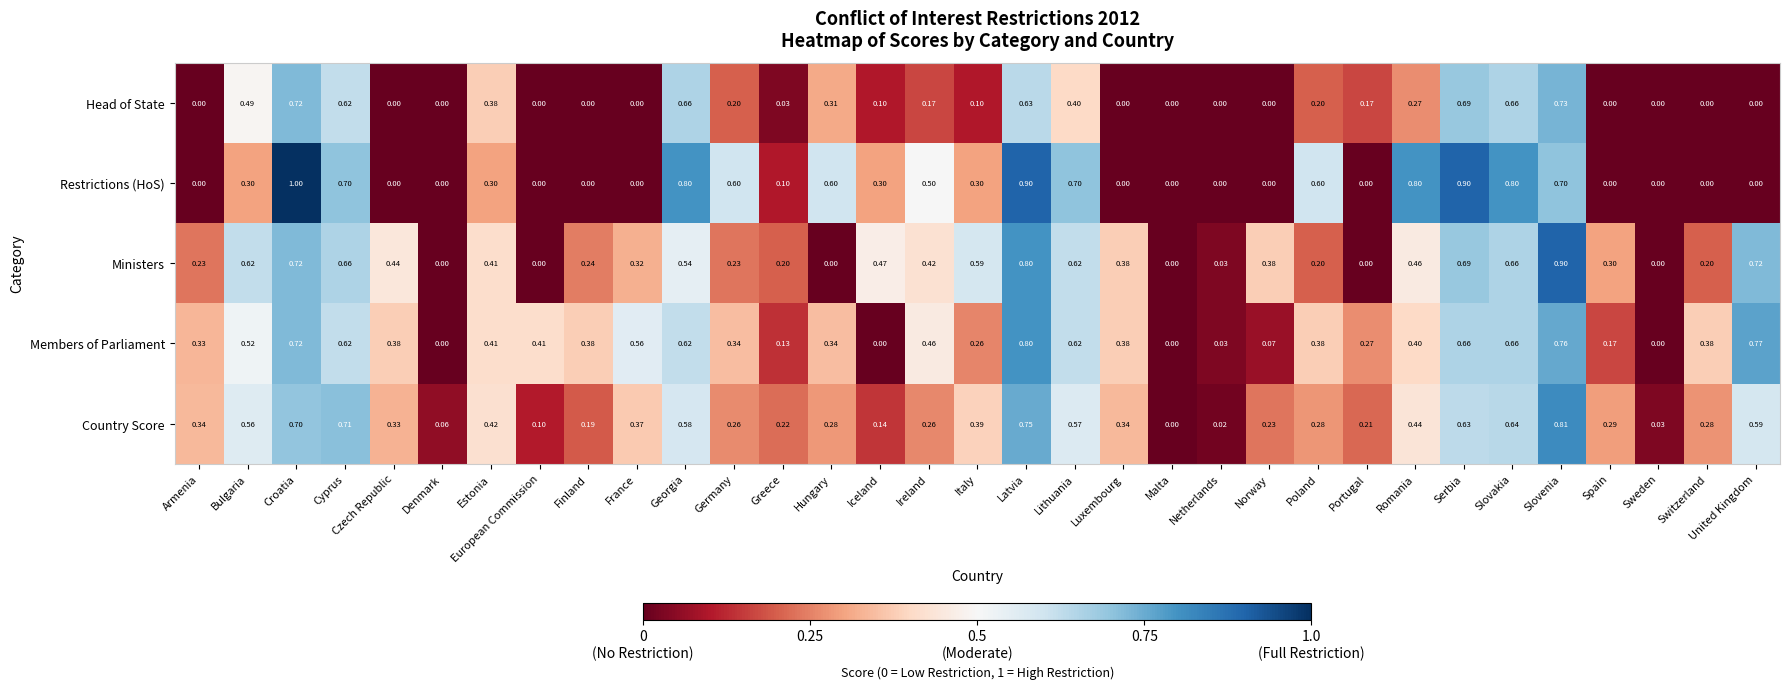

How many categories are shown in the chart?

33